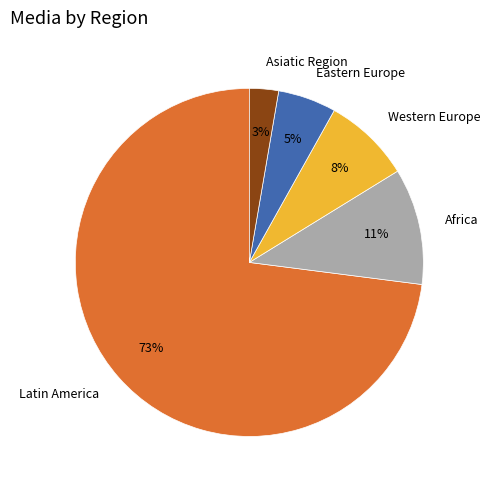

To the nearest percent, what is the combined percentage of Latin America and Africa?

84%